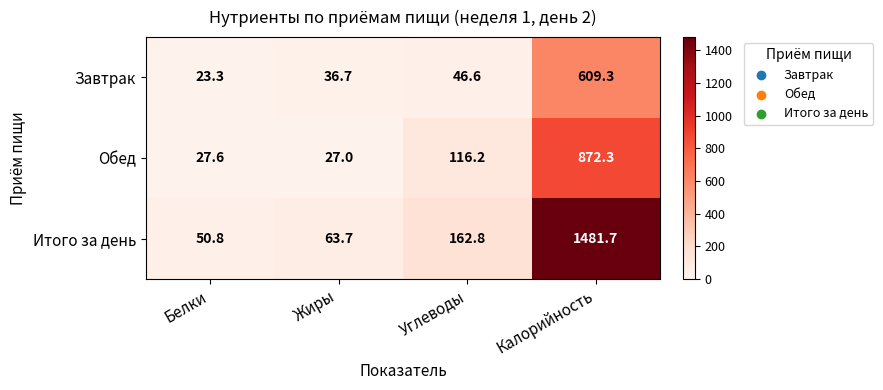

What is the greatest value displayed?

1481.7